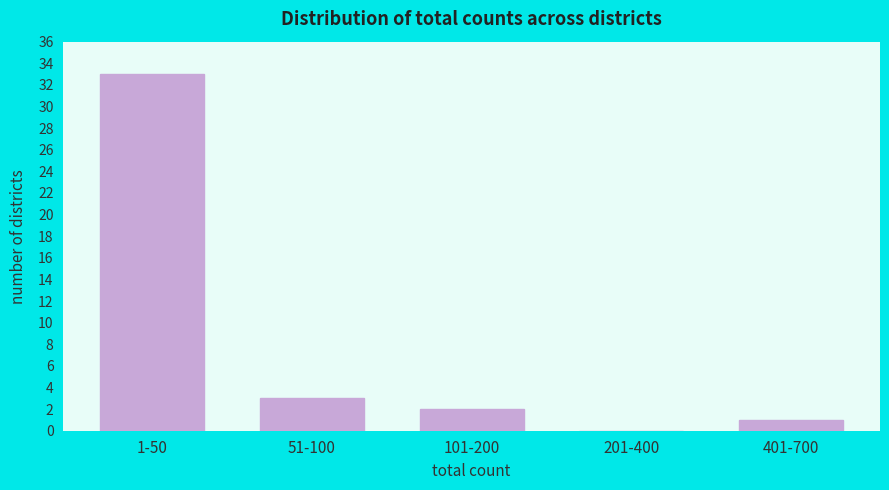

Reading left to right, list all the values displayed in this chart.

1-50=33	51-100=3	101-200=2	201-400=0	401-700=1